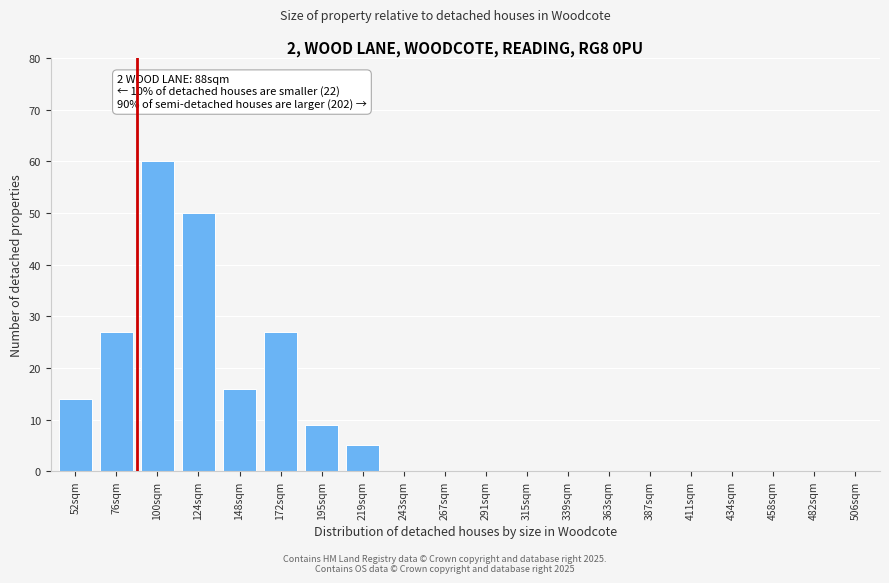

Reading left to right, transcribe all the data shown in this chart.

52sqm=14	76sqm=27	100sqm=60	124sqm=50	148sqm=16	172sqm=27	195sqm=9	219sqm=5	243sqm=0	267sqm=0	291sqm=0	315sqm=0	339sqm=0	363sqm=0	387sqm=0	411sqm=0	434sqm=0	458sqm=0	482sqm=0	506sqm=0